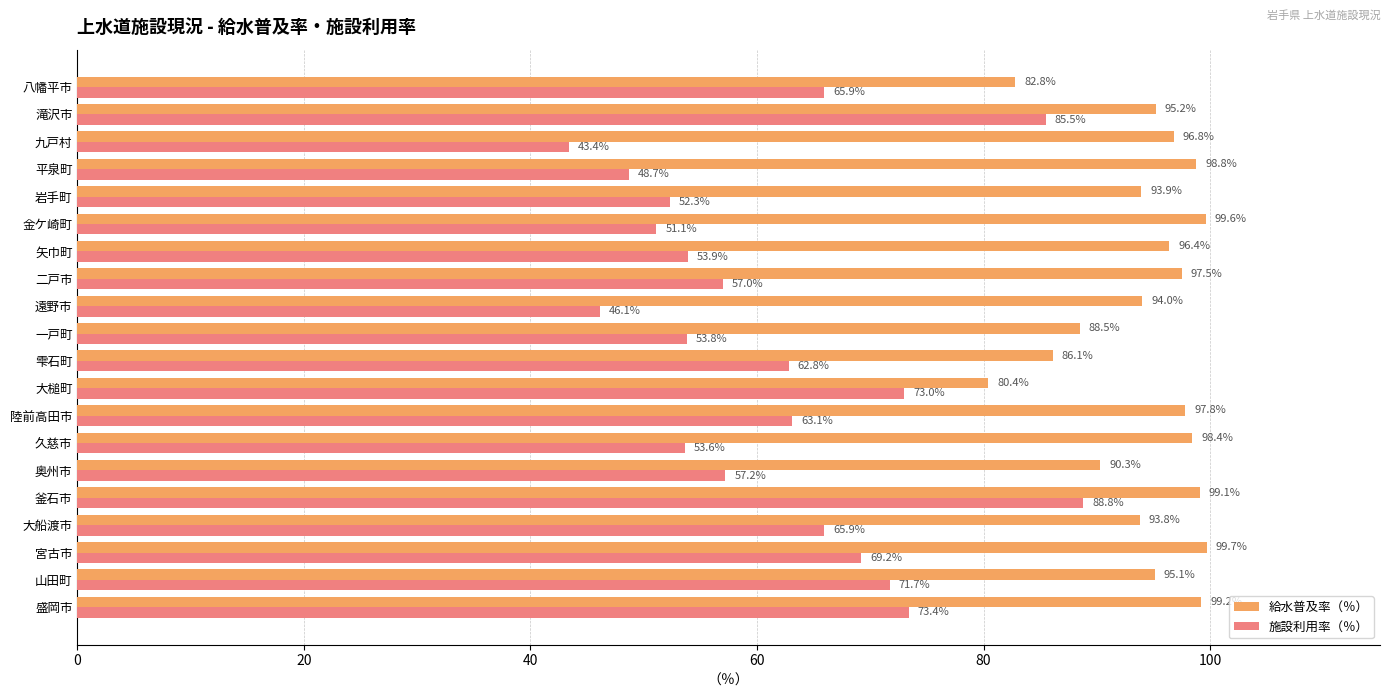

At how many categories does at least one series exceed 54?

20